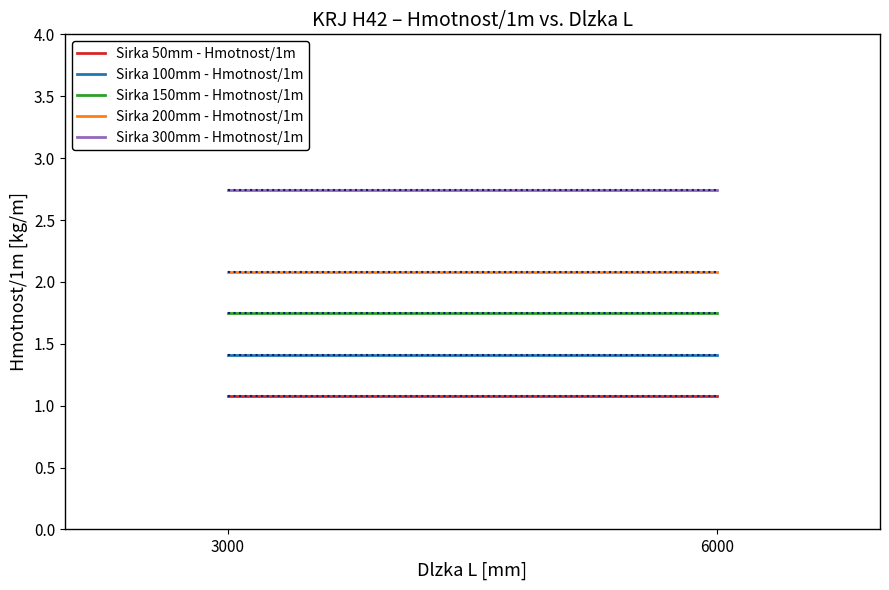

Does the chart have visible grid lines?

No